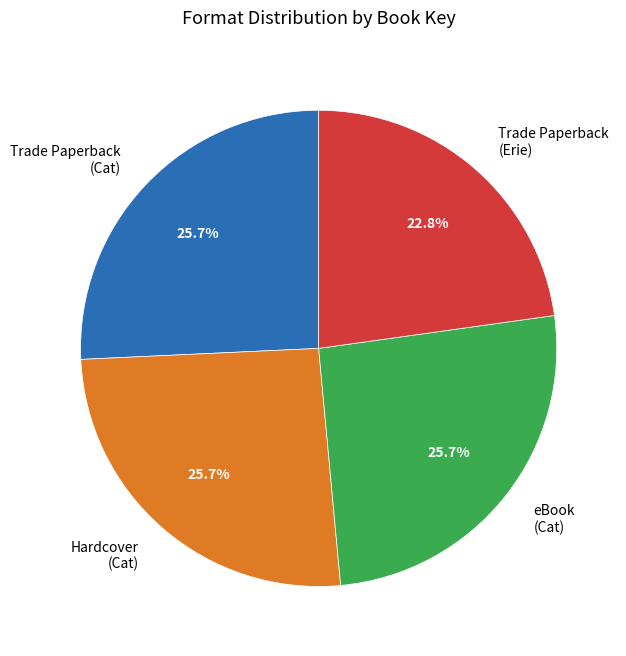

How much of the chart is everything except eBook (Cat)?

74.3%